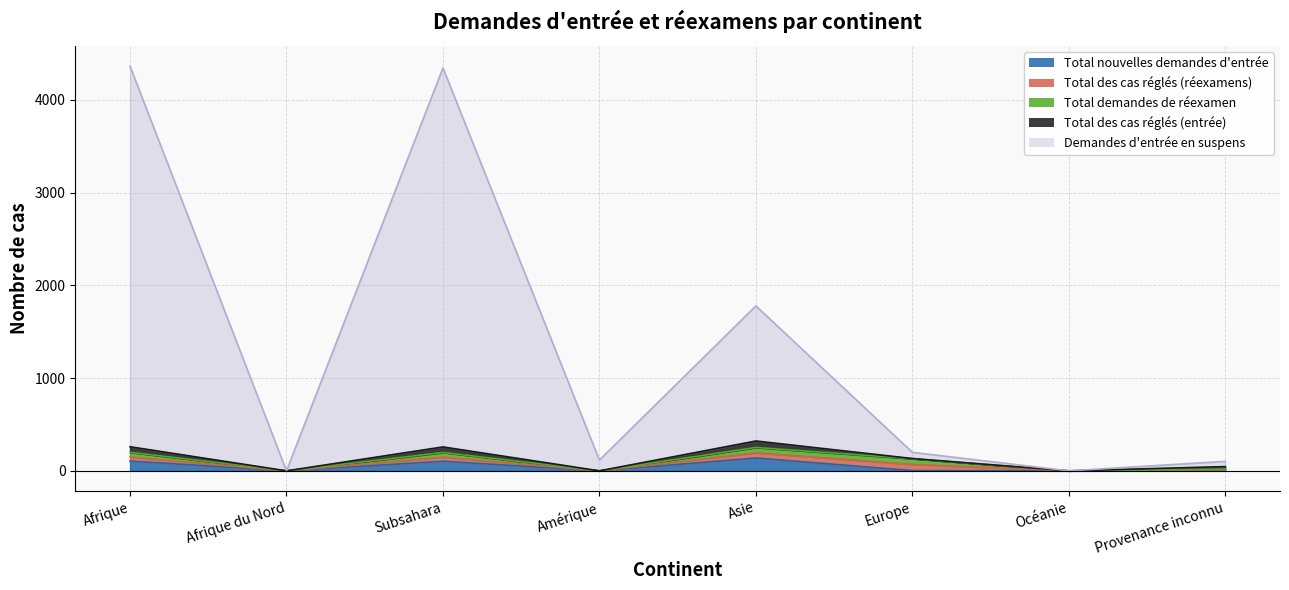

How many lines are shown in the chart?

5